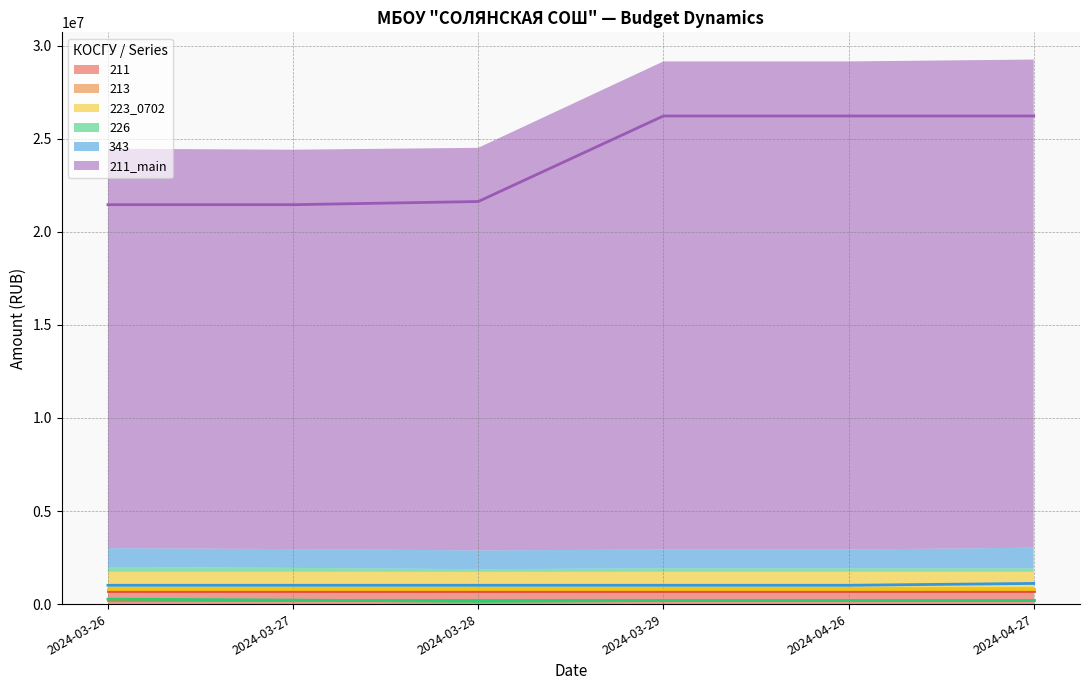

What is the difference between the second highest and second lowest values in the 211_main series?

4766498.9